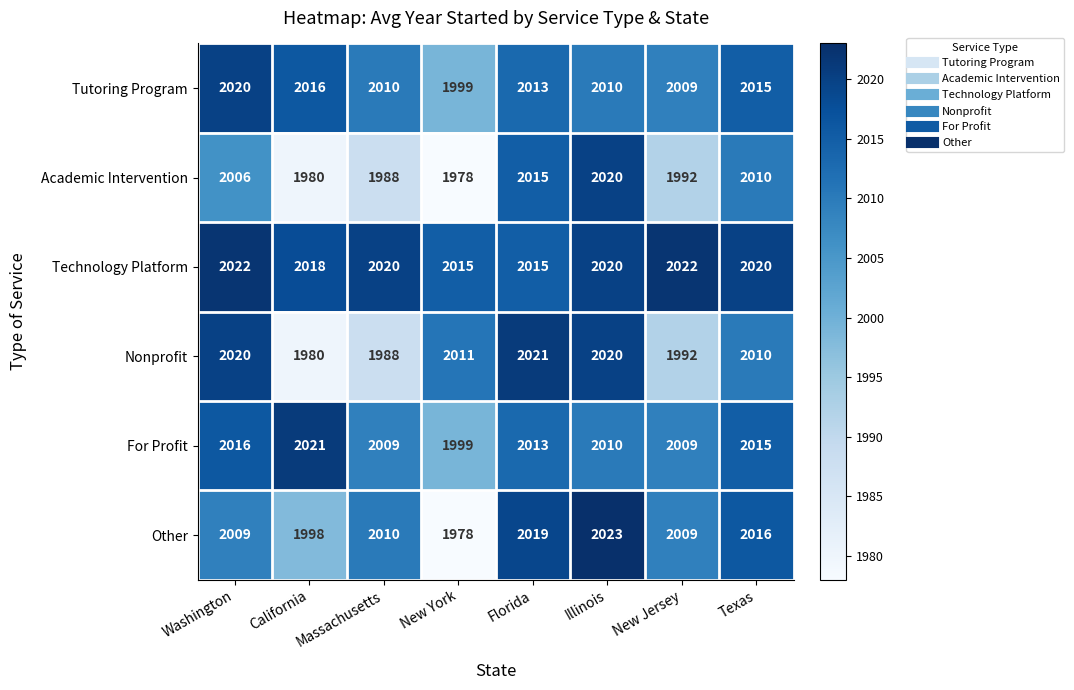

Which series changed the most between New York and Texas?

Other